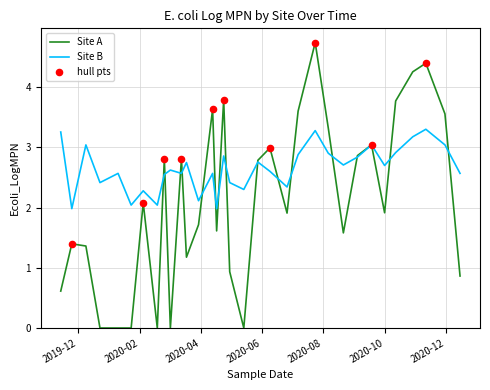

Which series has the largest total across all categories?

Site B